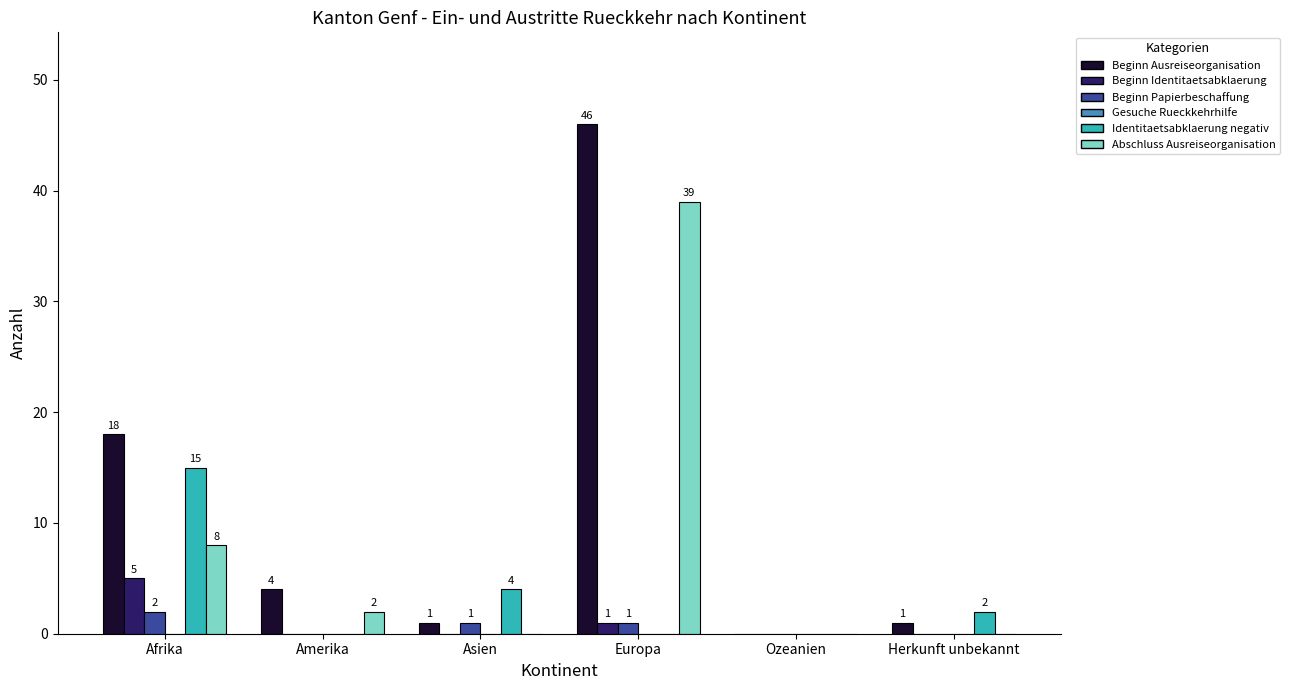

At which category is the sum across all series the highest?

Europa